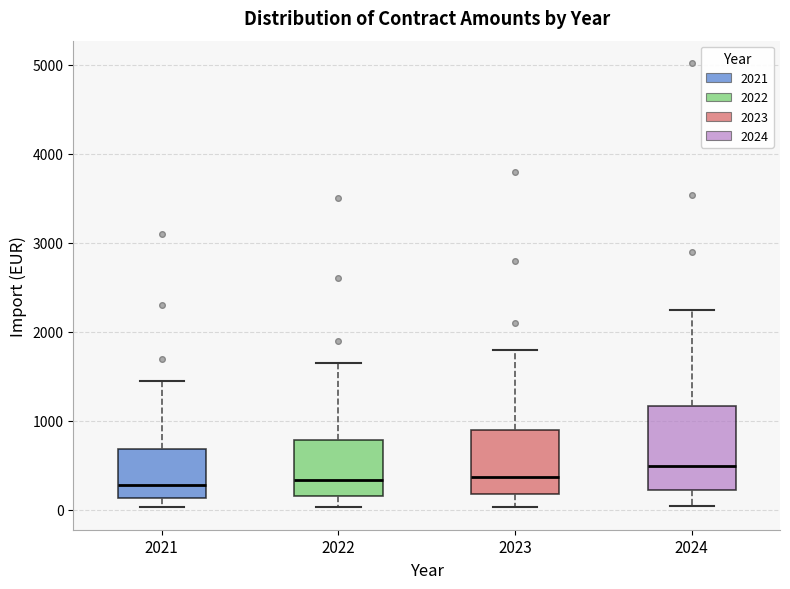

Reading left to right, read every box against the y-axis: the position of its median line, the range the box covers, and the ends of its whiskers. The values are not printed on the chart, so give them approximately, as read against the axis.

2021: median 300, box 100 to 700, whiskers 0 to 1500
2022: median 300, box 200 to 800, whiskers 0 to 1700
2023: median 400, box 200 to 900, whiskers 0 to 1800
2024: median 500, box 200 to 1200, whiskers 0 to 2200